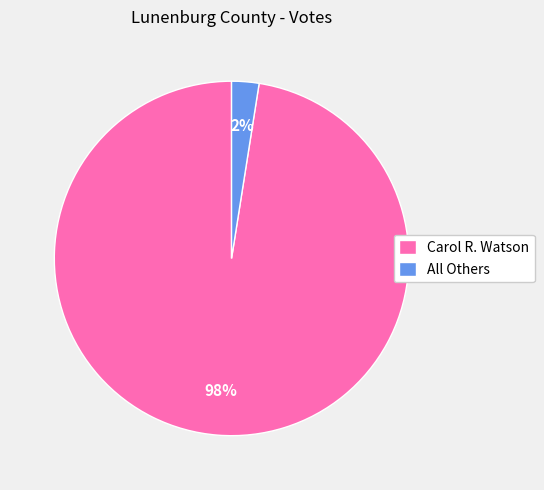

True or false: Carol R. Watson accounts for 98% of the total.

True